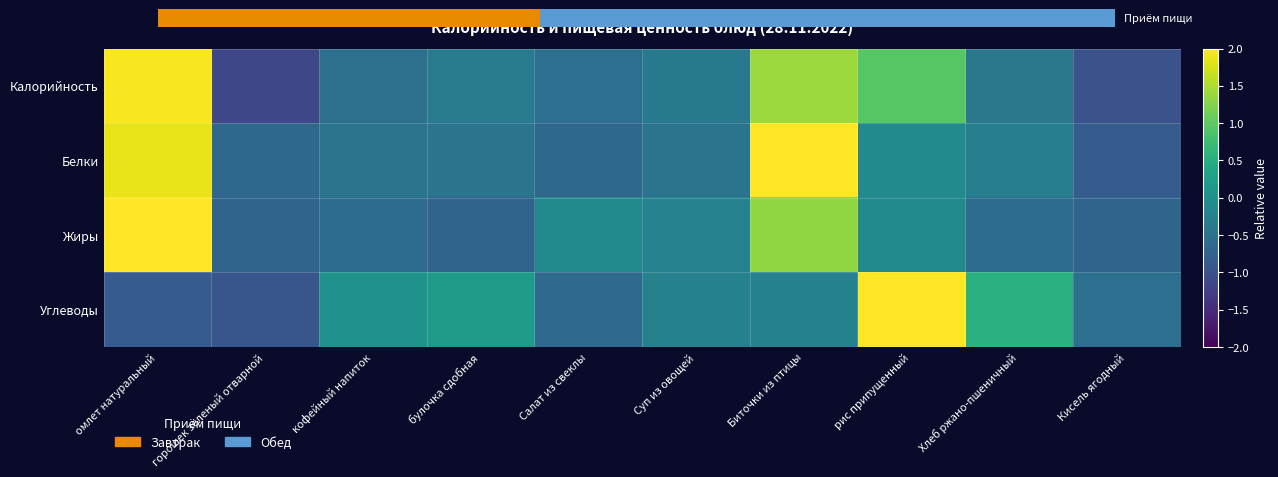

How many values in Белки are above zero?

2